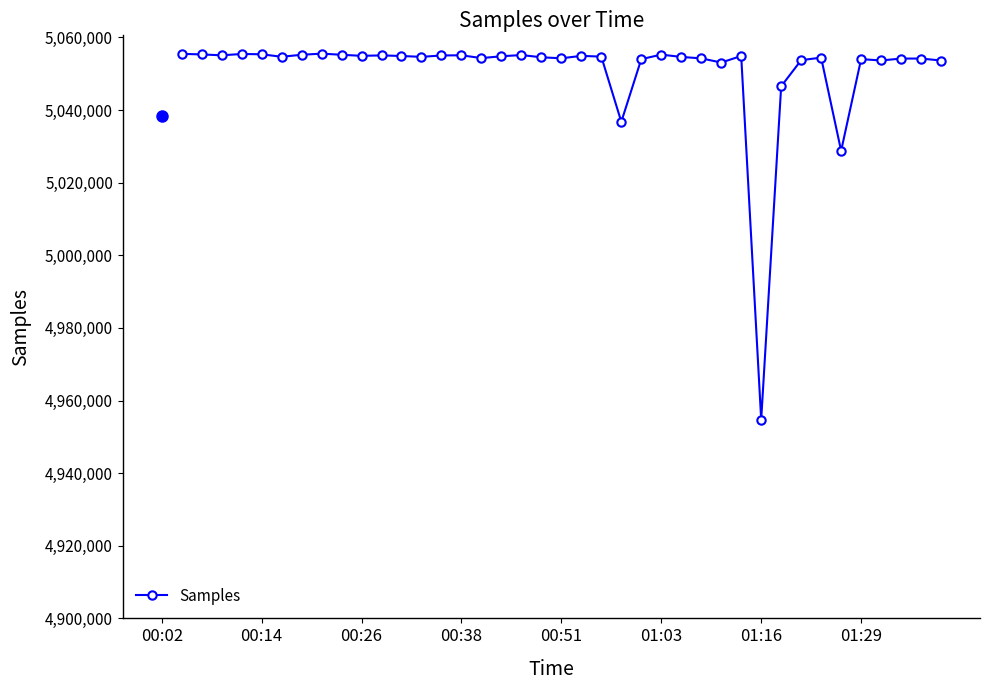

What is the value of the 18th point from the left?

5055169